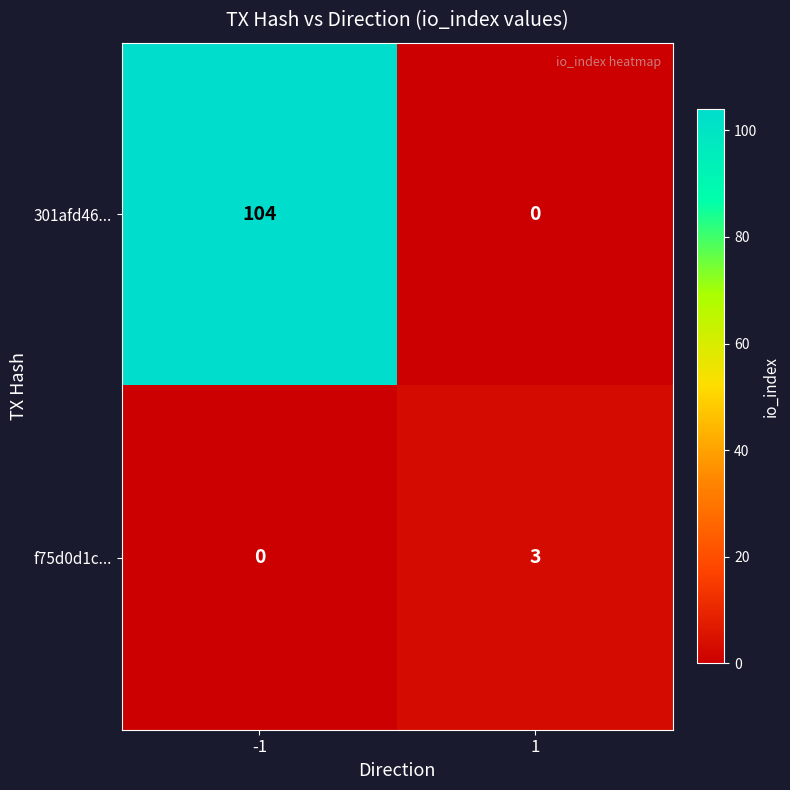

What is the spread (max minus min) of values at 1?

3